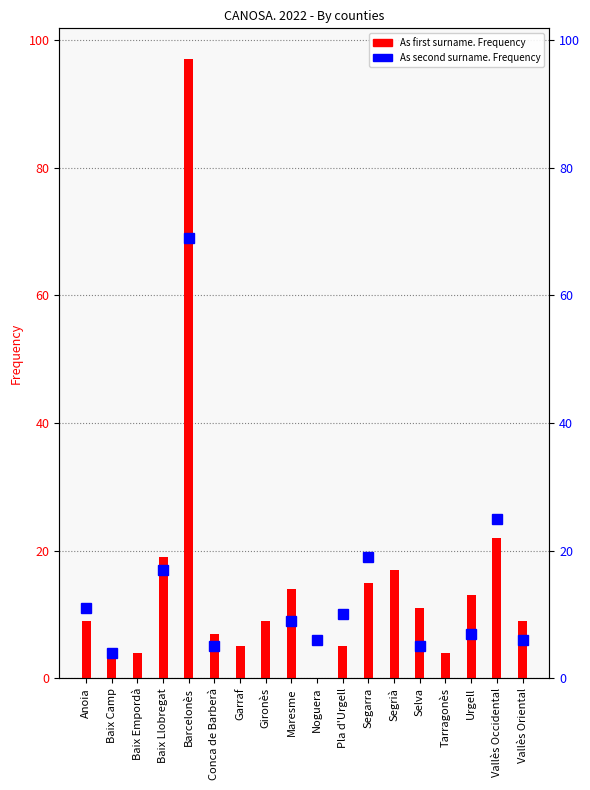

Which category has the lowest value across all series?

Noguera